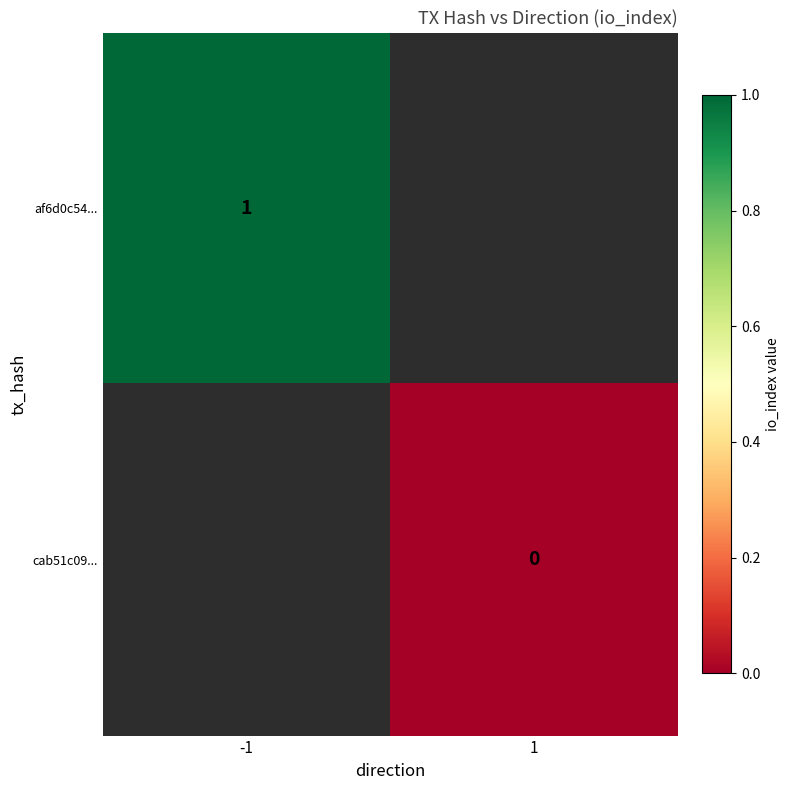

Is it true that af6d0c54... equals 1 at -1?

True